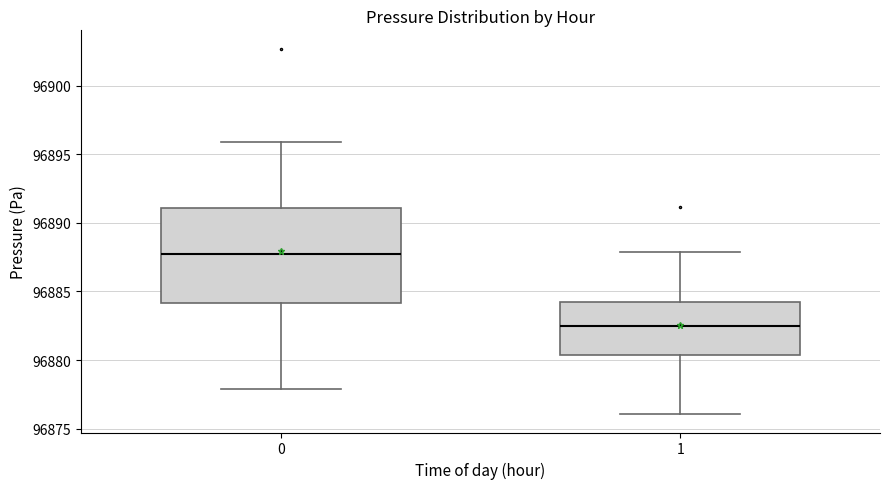

Where does the lower whisker of the box at x = 1 end on the y-axis? The values are not printed on the chart, so give them approximately, as read against the axis.

96876.0